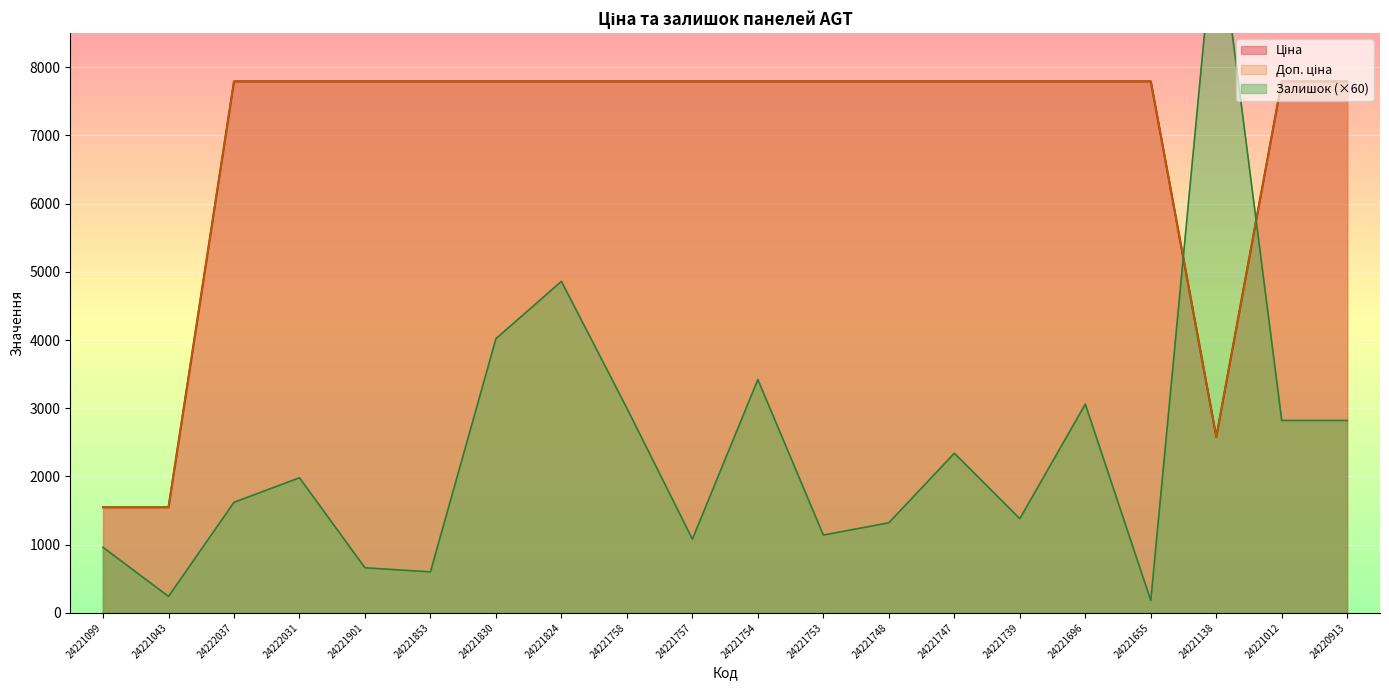

What is the sum of all Залишок values?

47820.0